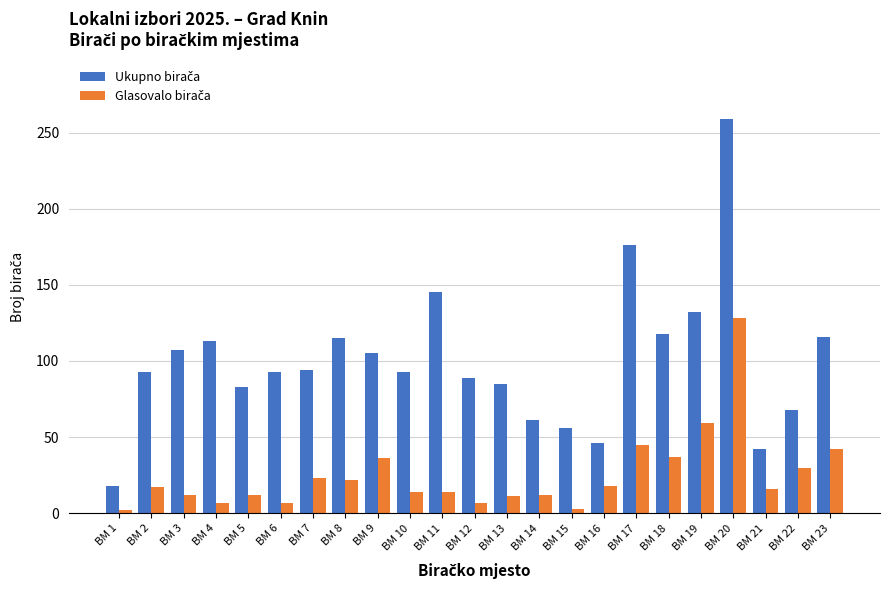

How many distinct data groups are displayed?

2